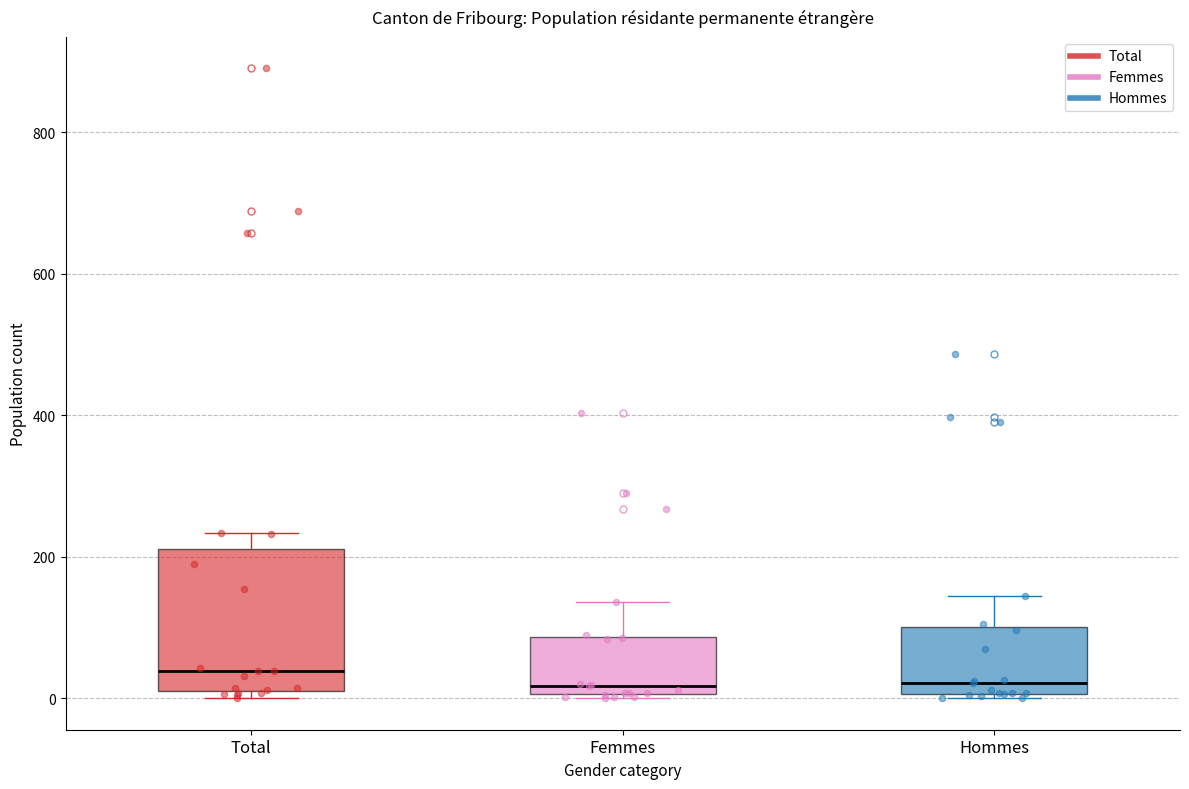

Reading left to right, read every box against the y-axis: the position of its median line, the range the box covers, and the ends of its whiskers. The values are not printed on the chart, so give them approximately, as read against the axis.

Total: median 40, box 20 to 220, whiskers 0 to 240
Femmes: median 20, box 0 to 80, whiskers 0 to 140
Hommes: median 20, box 0 to 100, whiskers 0 to 140